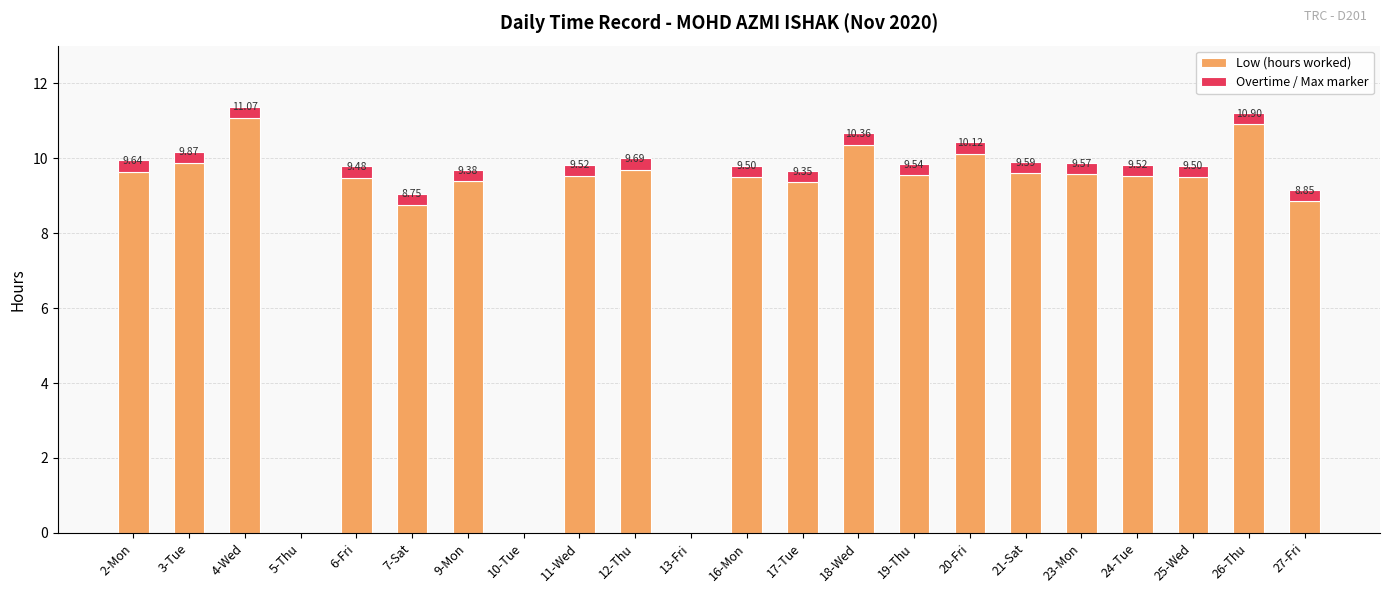

What is the total value across all series at 25-Wed?

9.8